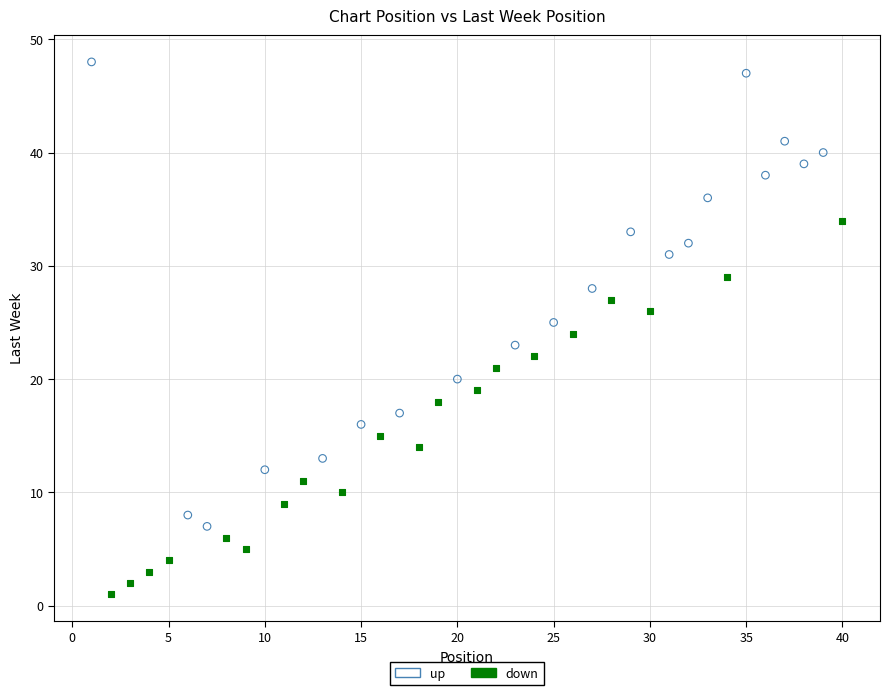

Which series has the widest spread of Y values?

up